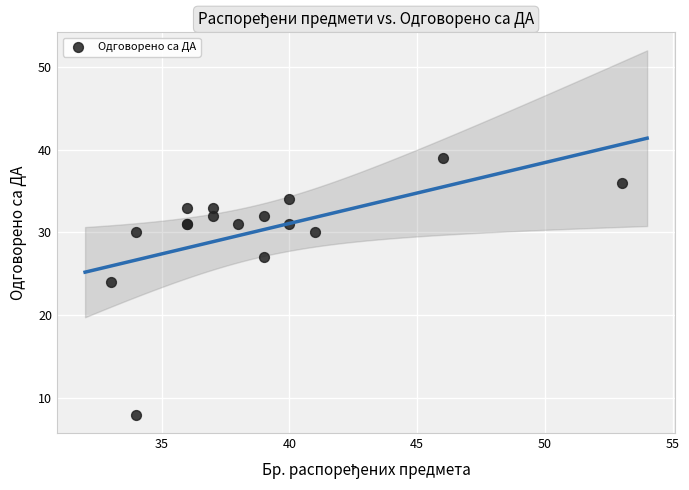

What Y value in the scatter plot is closest to 23?

24